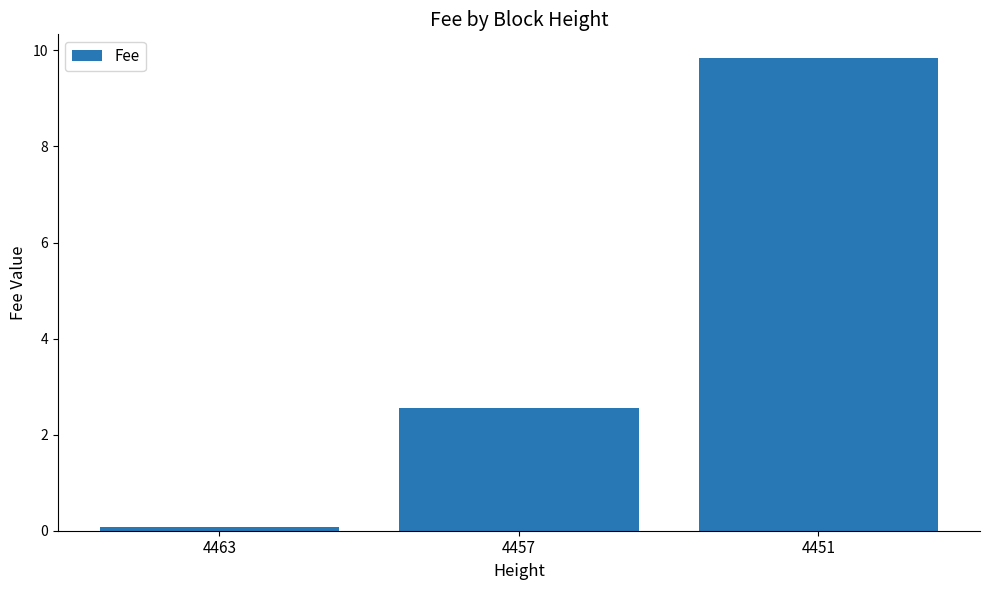

At which label does the data first exceed 2?

4457